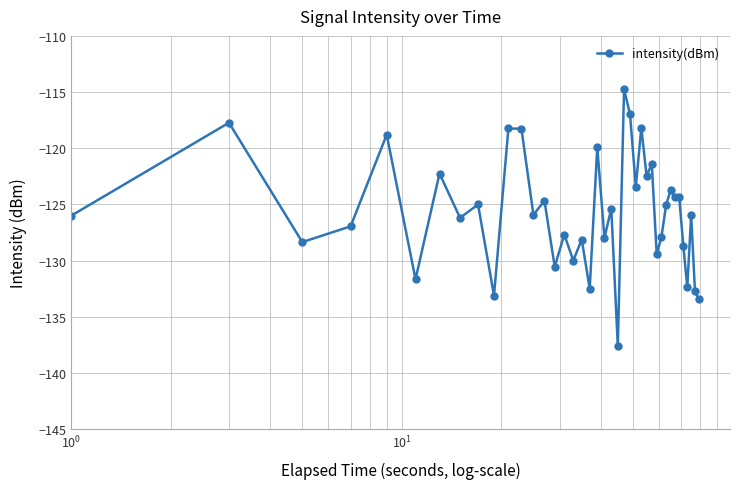

What is the smallest value displayed?

-137.6